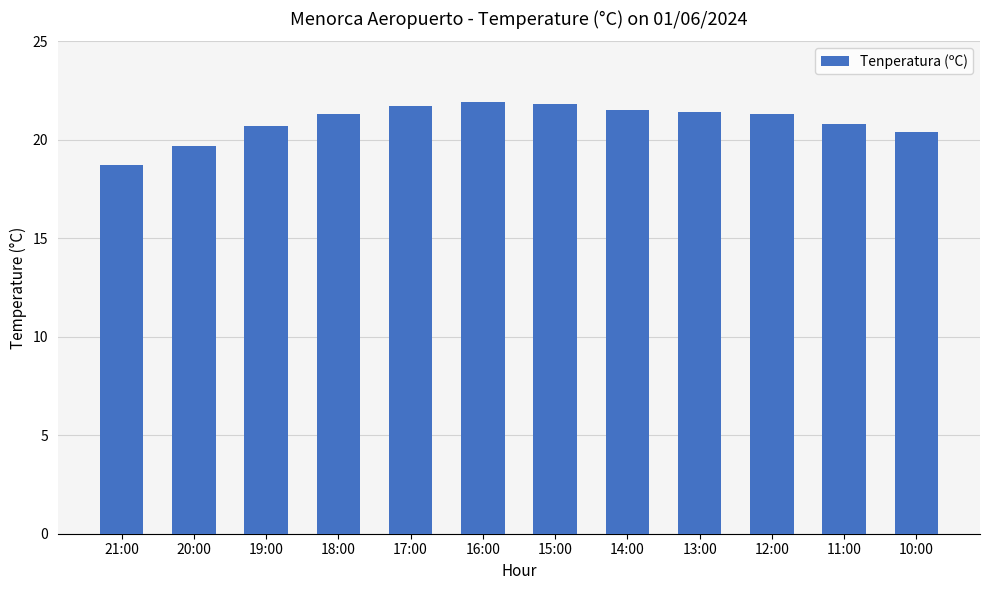

What position from the right is 12:00?

3